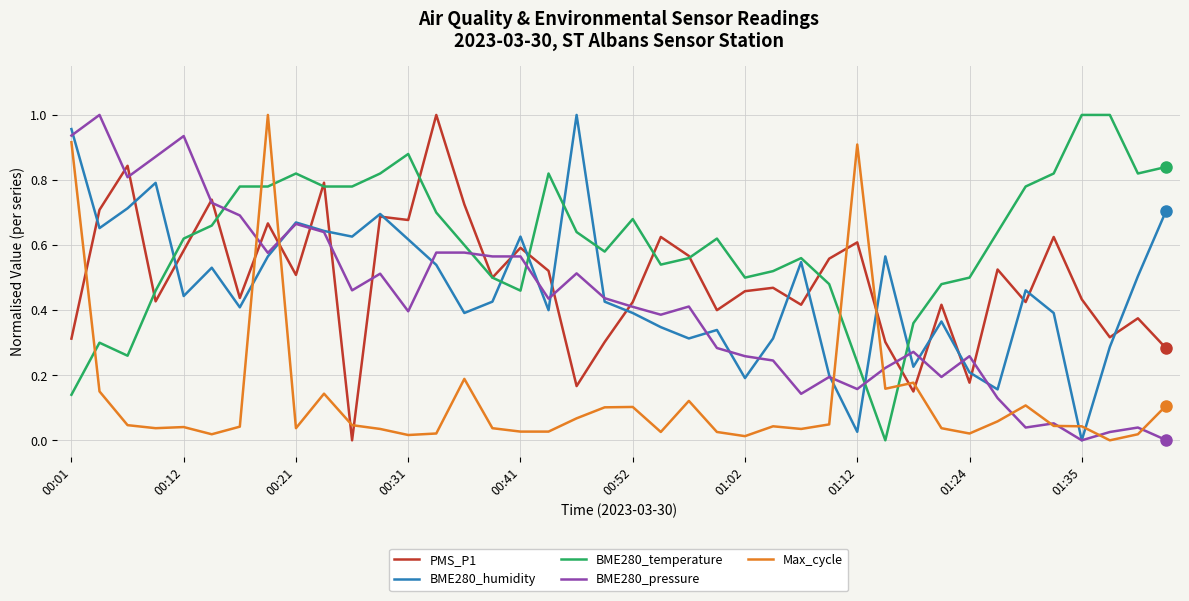

Which series has the largest total across all categories?

BME280_temperature